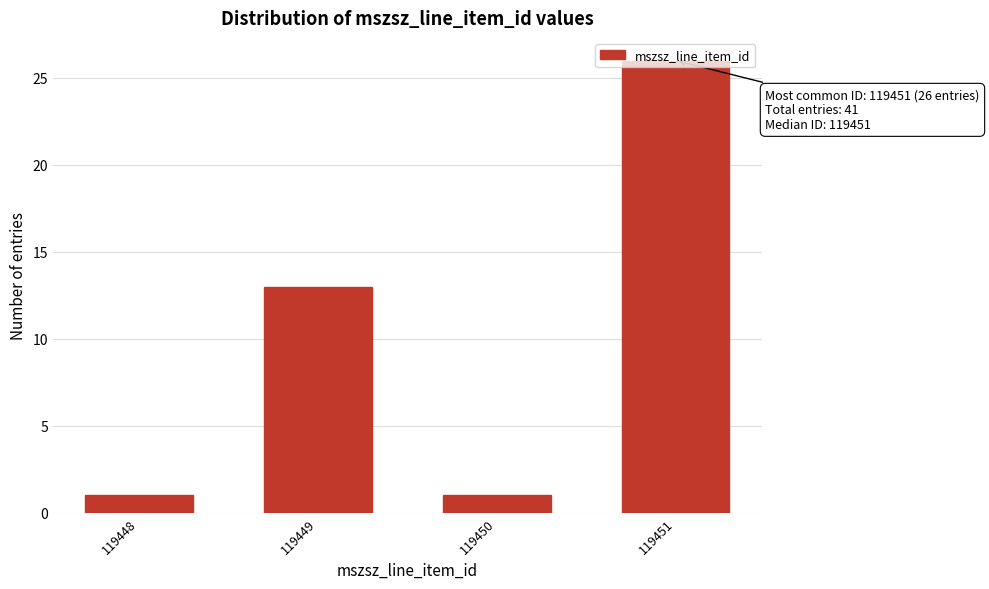

What is the ratio of the value at 119450 to the value at 119448?

1.0